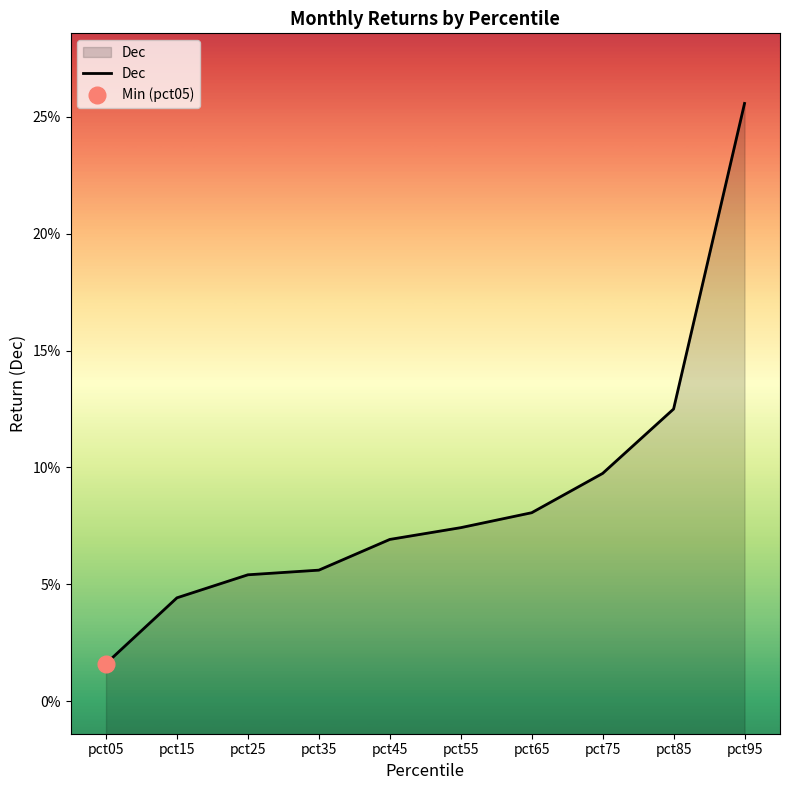

Rank the categories by value from lowest to highest.

pct05, pct15, pct25, pct35, pct45, pct55, pct65, pct75, pct85, pct95